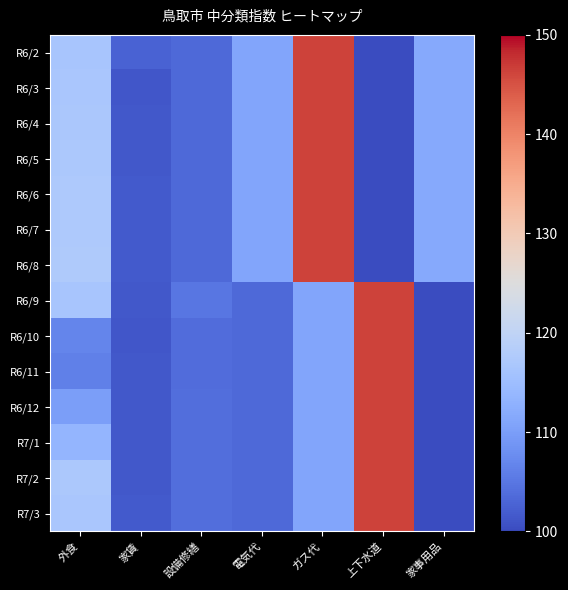

Rank the series by their maximum value, from lowest to highest.

R6/2, R6/3, R6/4, R6/5, R6/6, R6/7, R6/8, R6/9, R6/10, R6/11, R6/12, R7/1, R7/2, R7/3